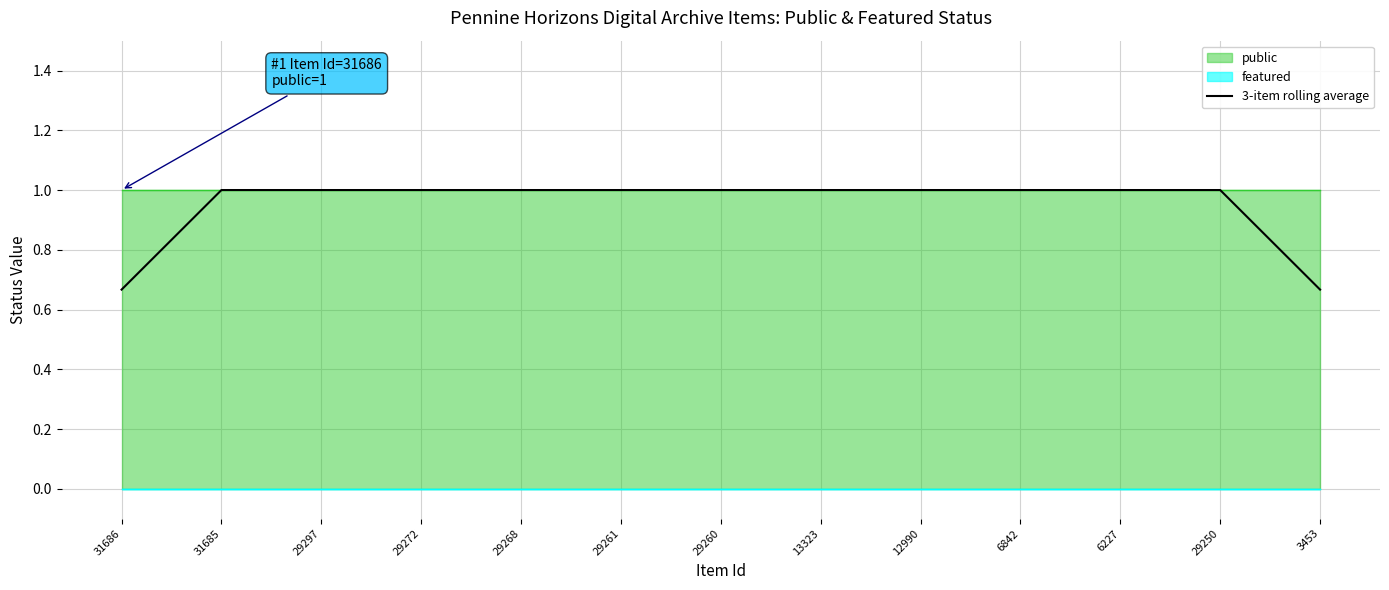

What is the highest value of the 3-item rolling average series?

1.0